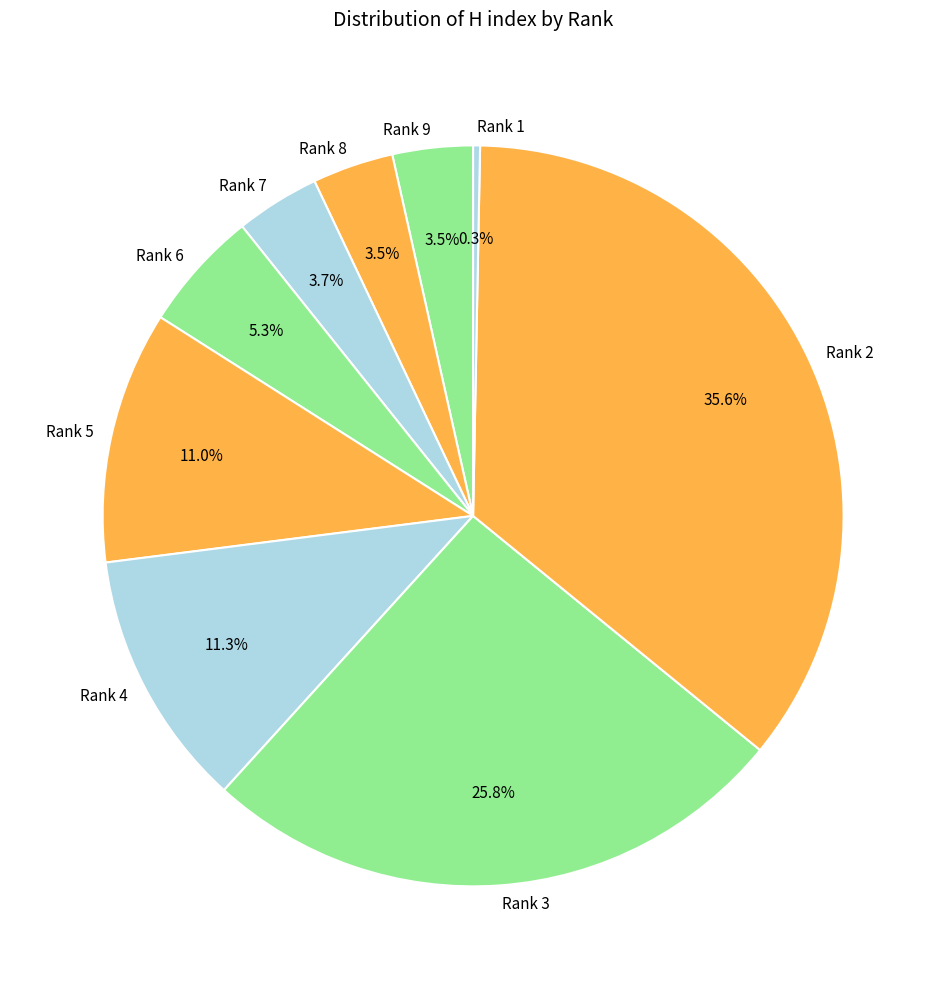

What is the largest slice in the pie chart?

Rank 2